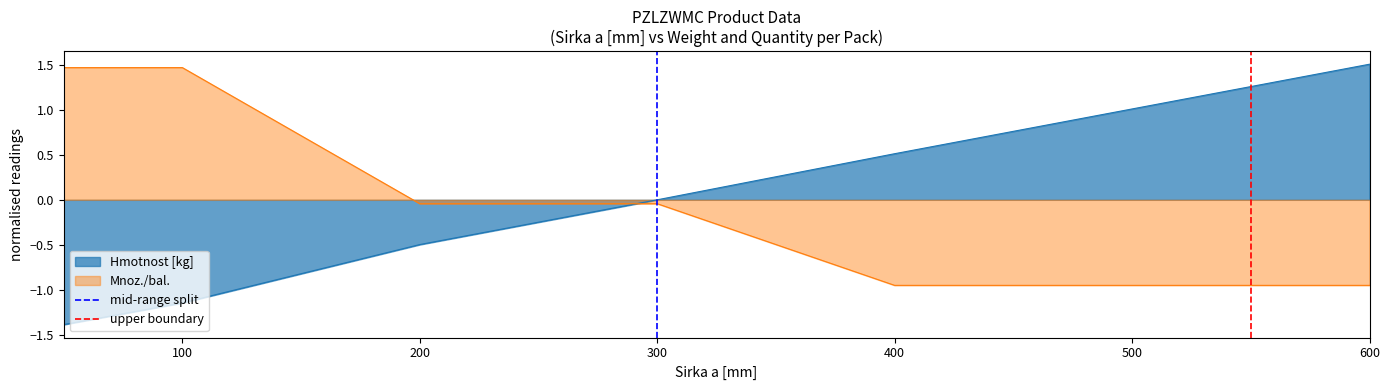

The value of Hmotnost [kg] at 500 is 1.0. True or false?

True